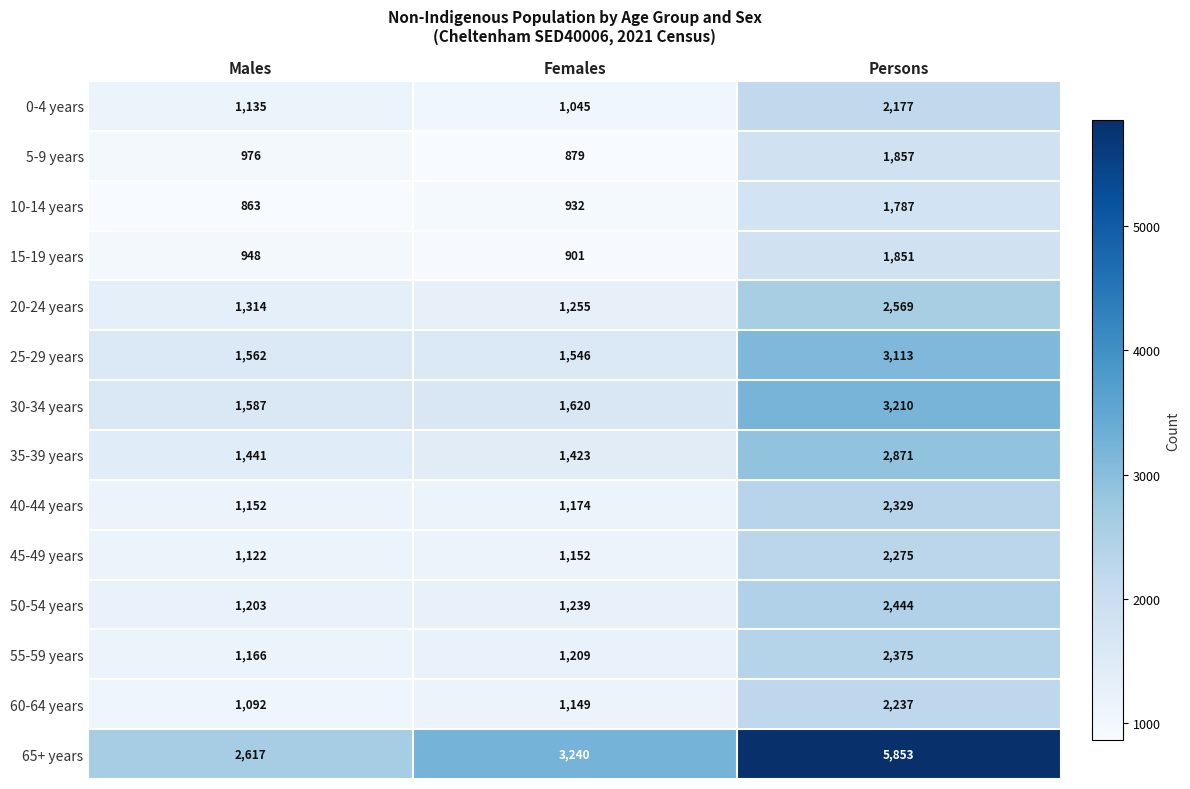

How many data points does each series have?

3